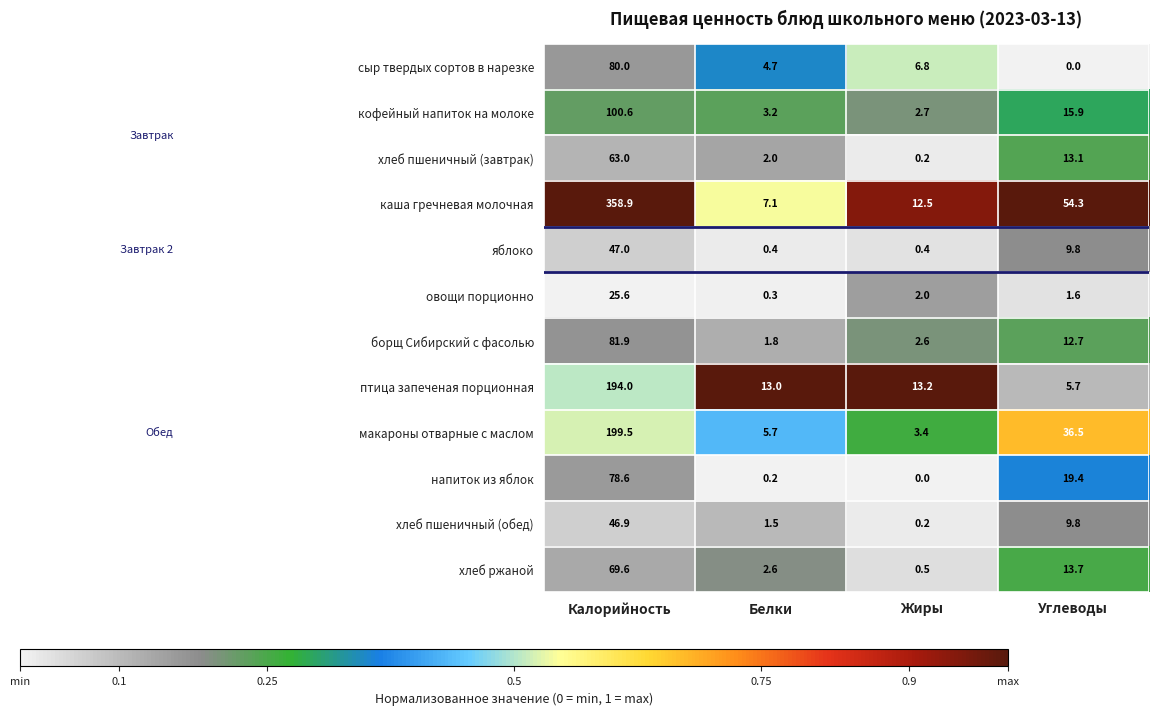

Is it true that борщ Сибирский с фасолью equals 1.8 at Белки?

True